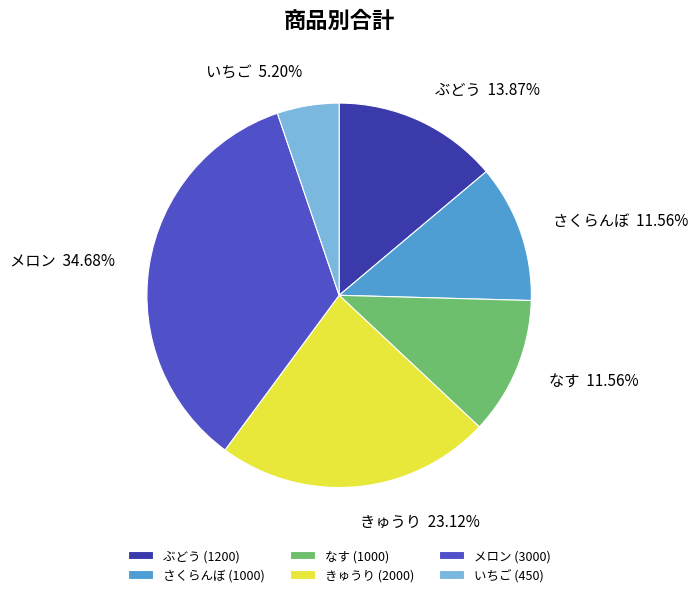

How many segments does this pie chart have?

6